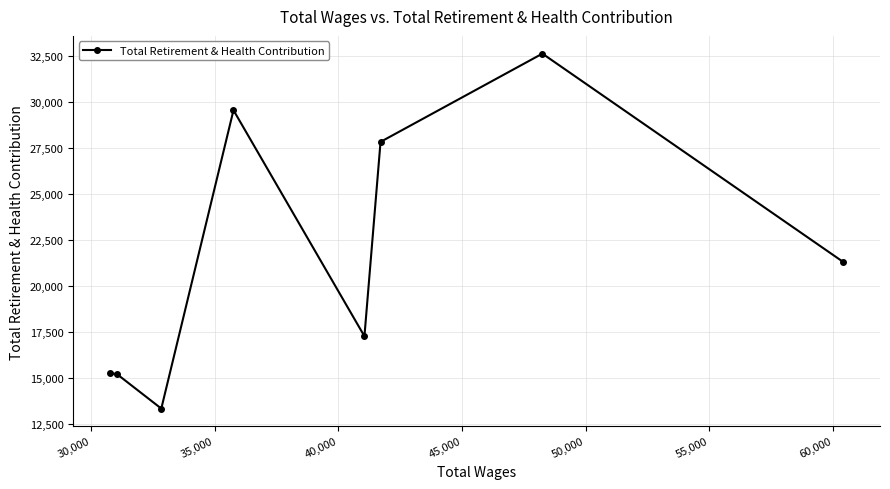

What is the value of the 5th point from the left?

17259